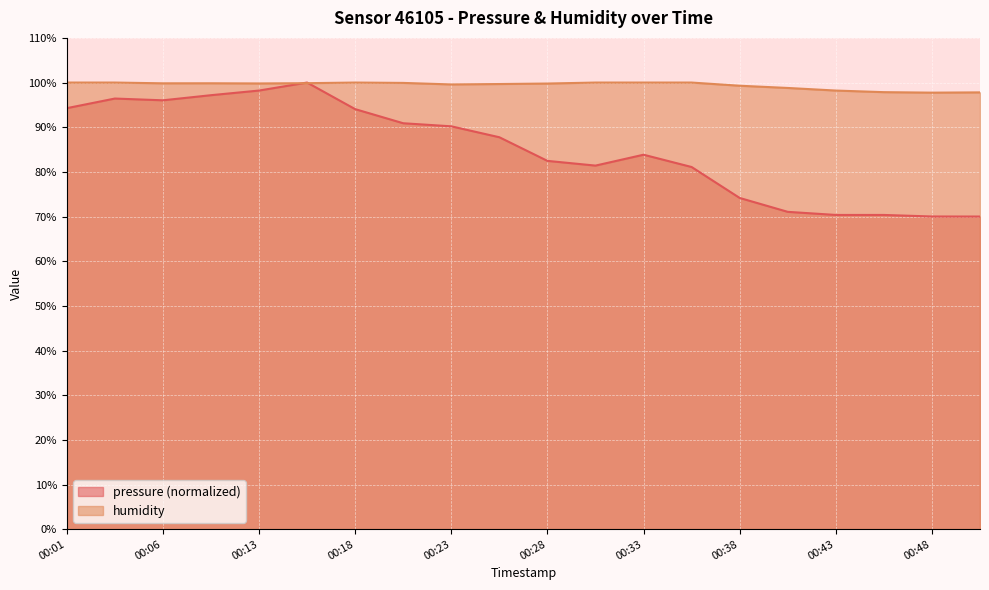

The value of pressure at 00:23 is 129.7. True or false?

False